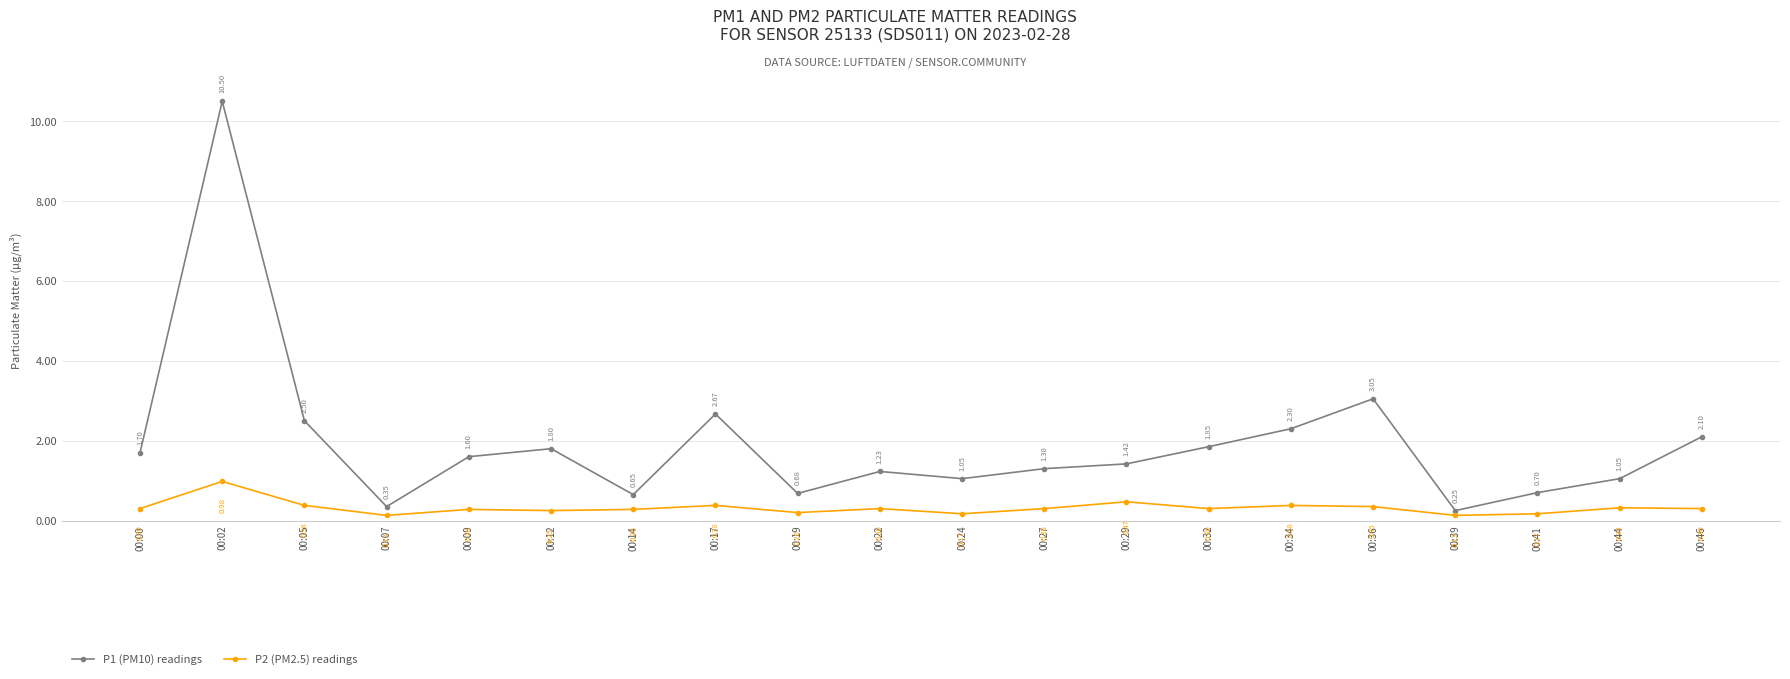

Rank the series at 00:09 from highest to lowest value.

P1 (PM10) readings, P2 (PM2.5) readings